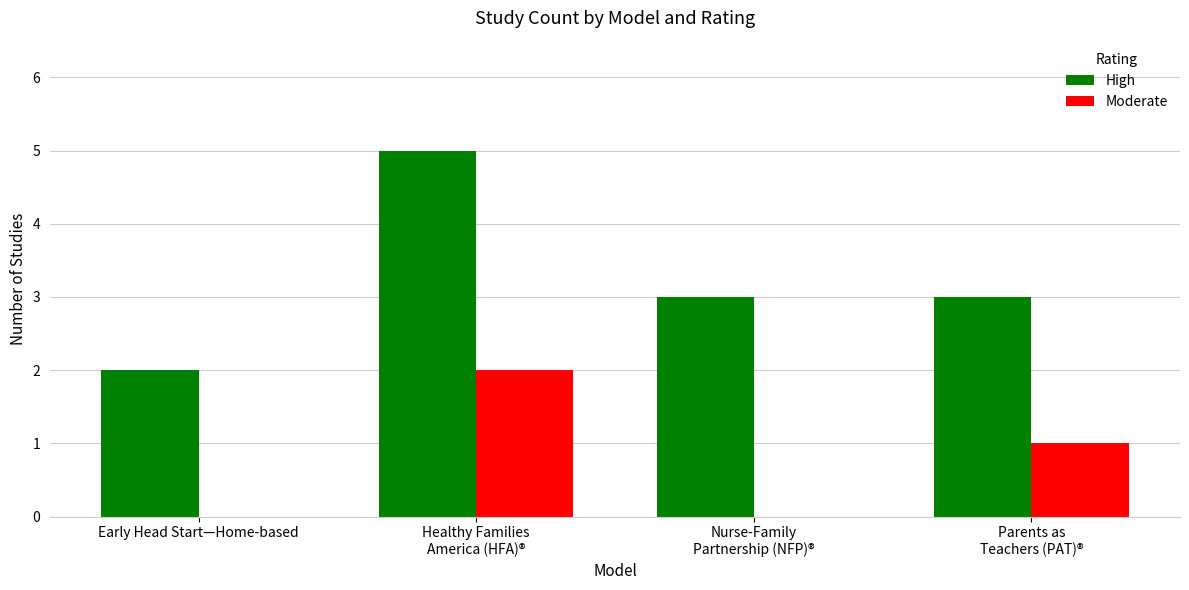

How many series are shown in this chart?

2